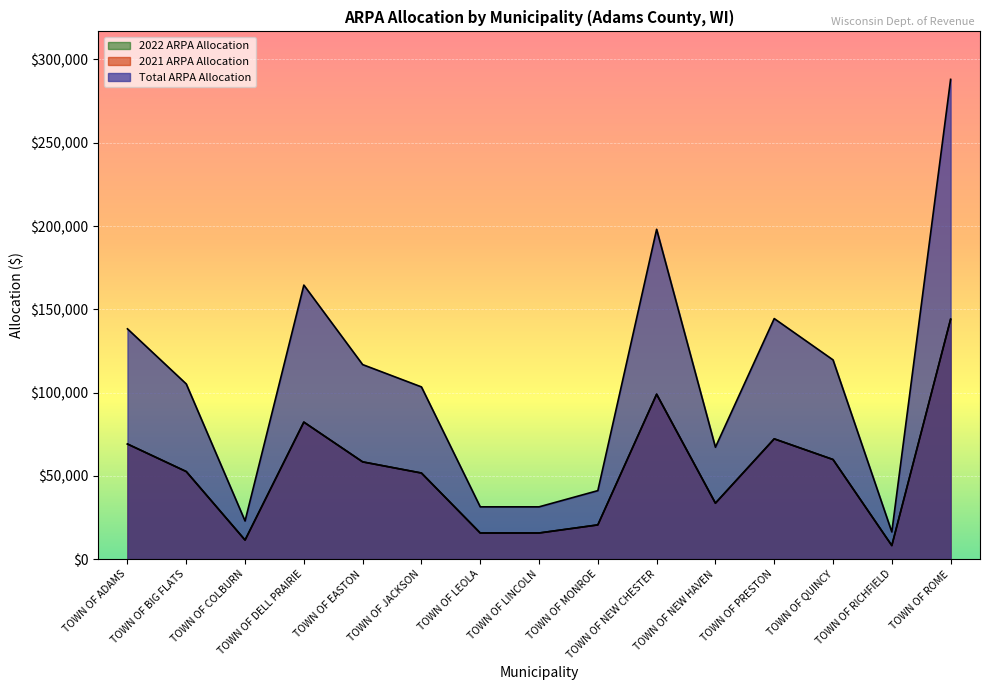

True or false: 2019 Census Population and Total ARPA Allocation cross at least once.

False